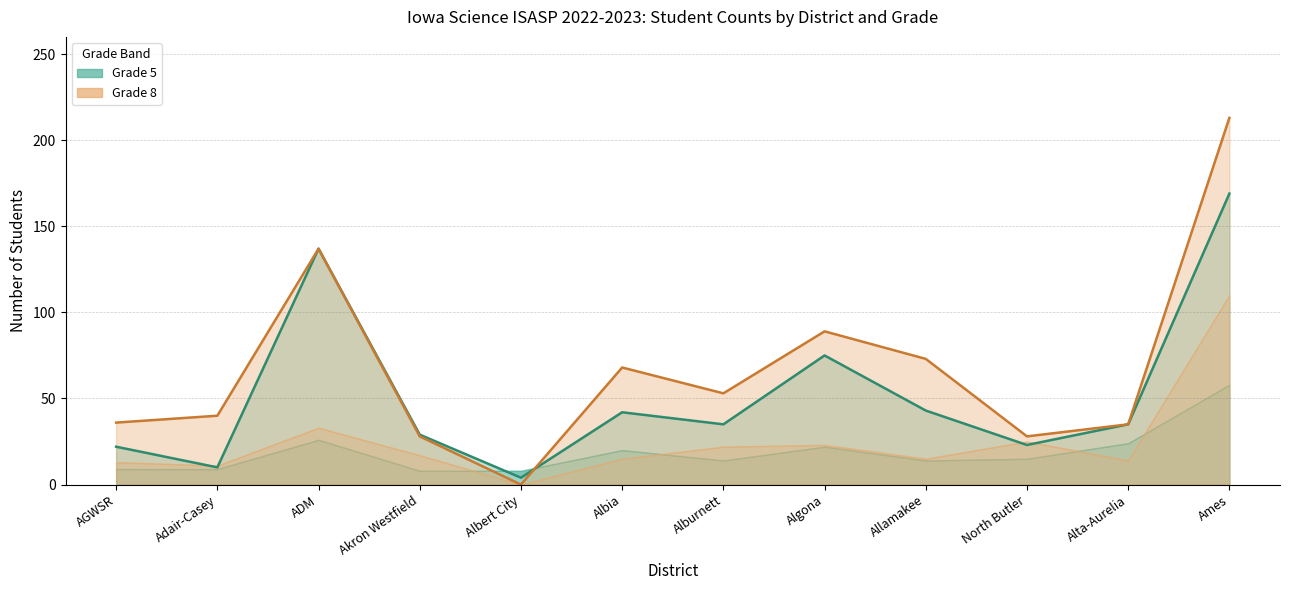

What is the sum of the Grade 8 Proficient values at North Butler and Algona?

117